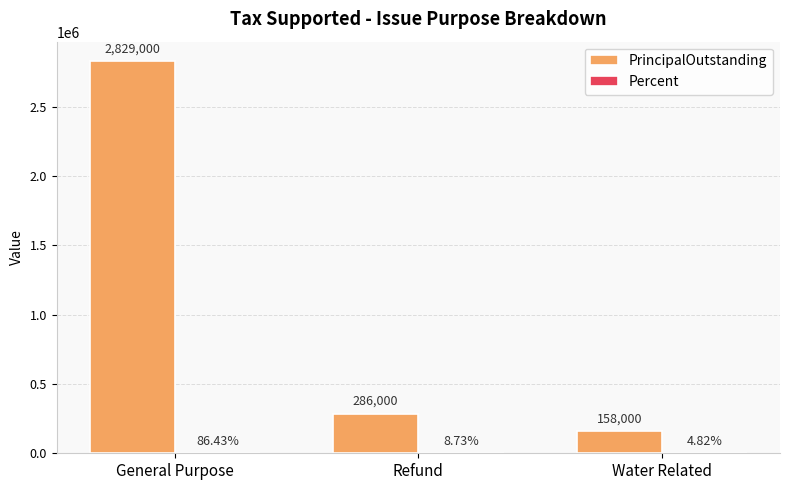

What is the sum of all PrincipalOutstanding values?

3273000.0